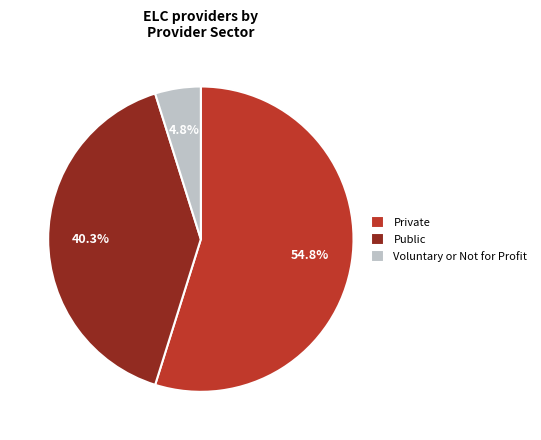

Rank the categories by value from lowest to highest.

Voluntary or Not for Profit, Public, Private